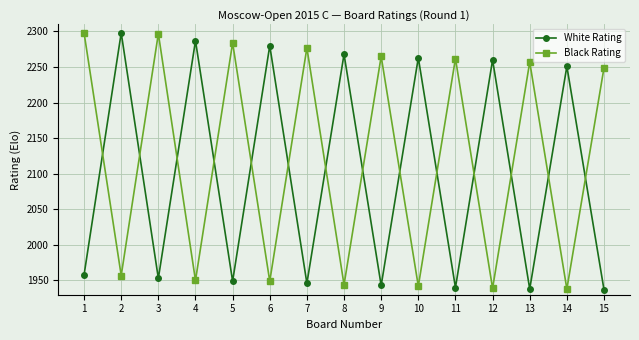

What is the lowest value of the Black Rating series?

1938